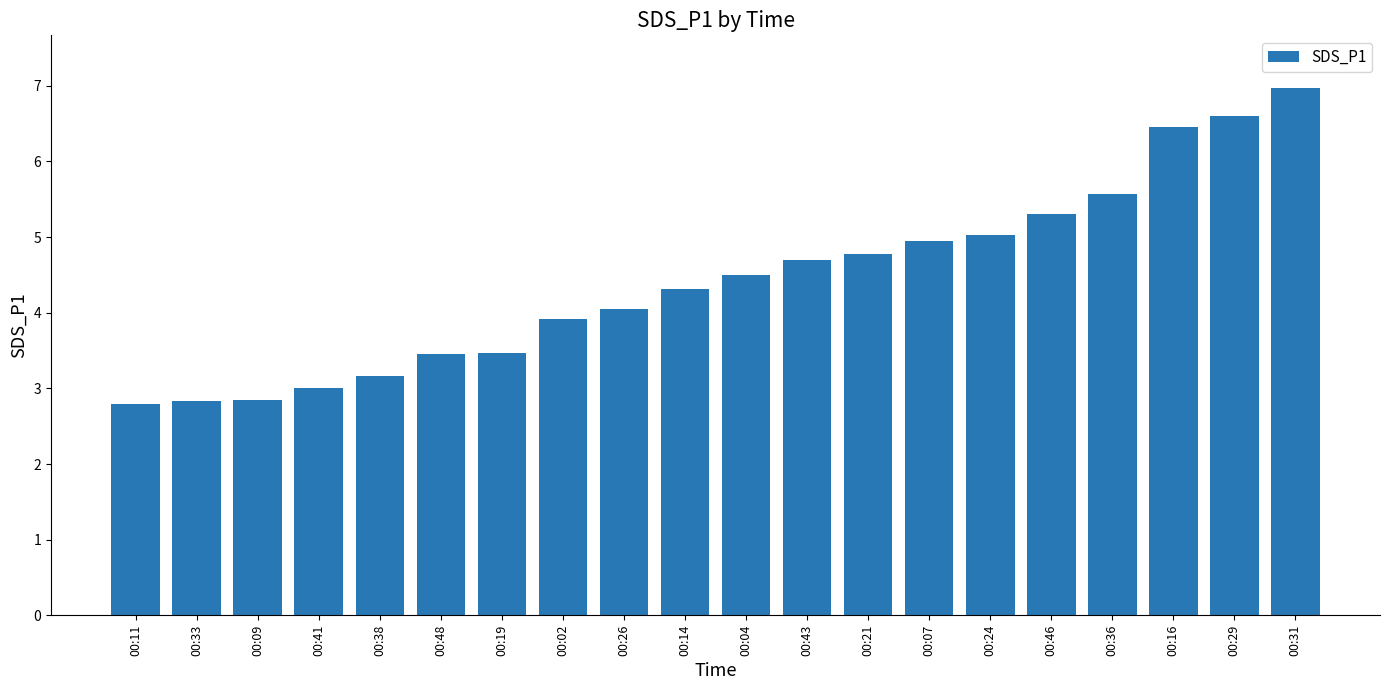

How many data points does each series have?

20